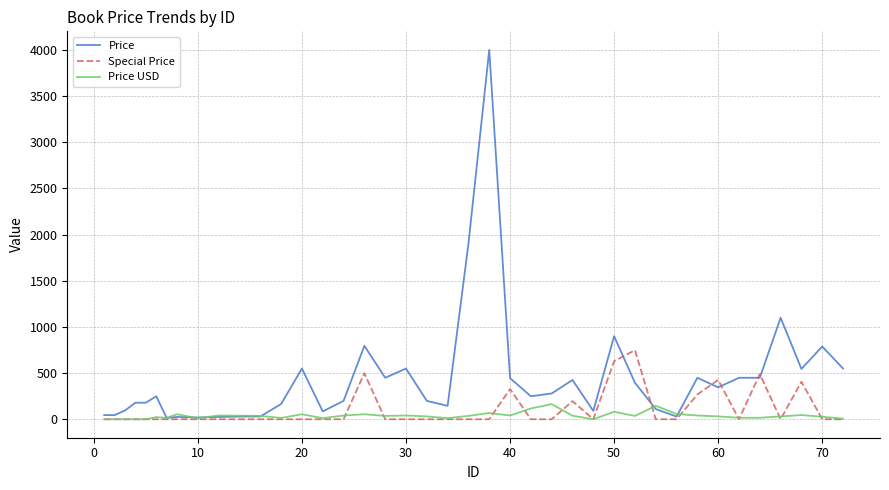

What is the maximum value shown in the chart?

4000.0